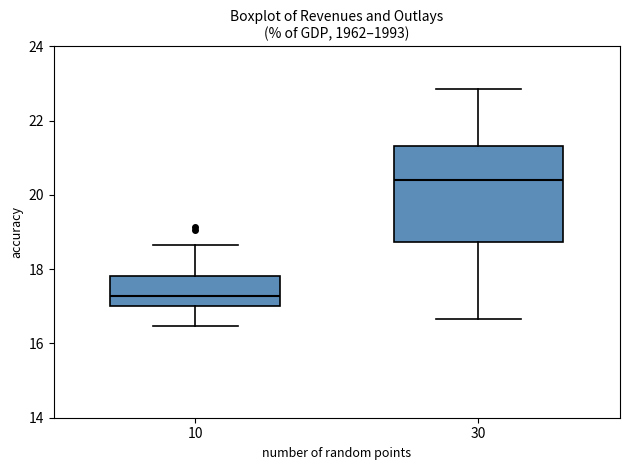

Reading left to right, read every box against the y-axis: the position of its median line, the range the box covers, and the ends of its whiskers. The values are not printed on the chart, so give them approximately, as read against the axis.

10: median 17.2, box 17.0 to 17.8, whiskers 16.4 to 18.6
30: median 20.4, box 18.8 to 21.4, whiskers 16.6 to 22.8